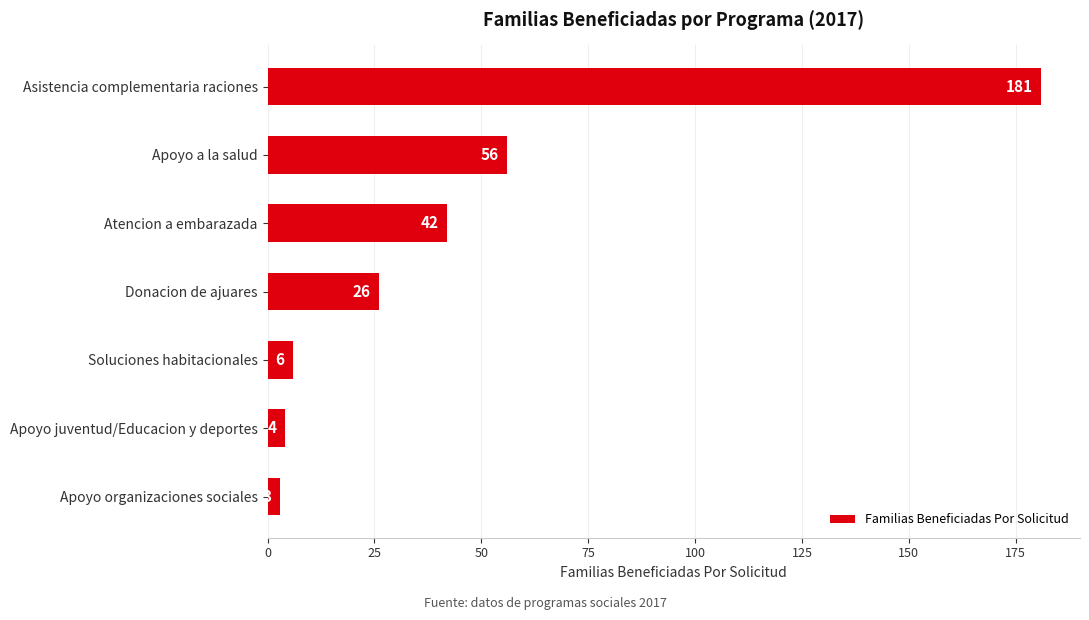

At which label is the value closest to 92?

Apoyo a la salud